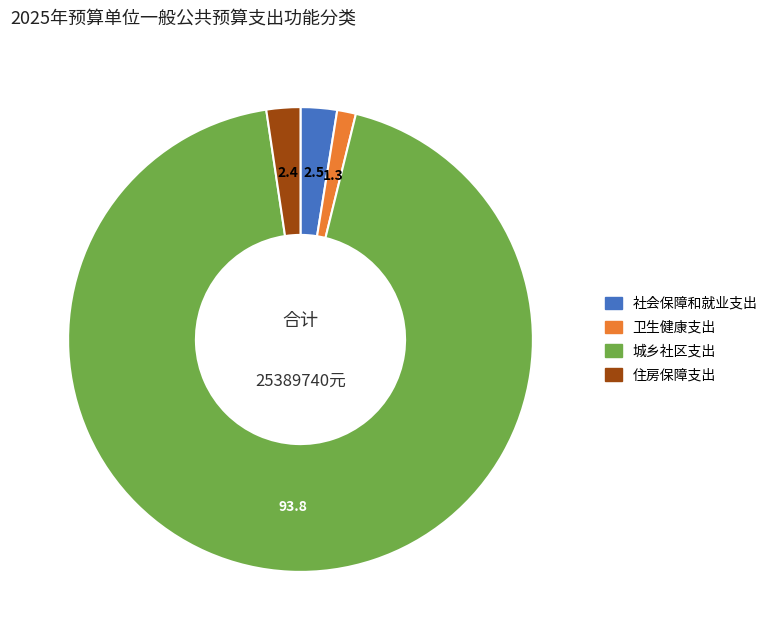

How many segments does this pie chart have?

4